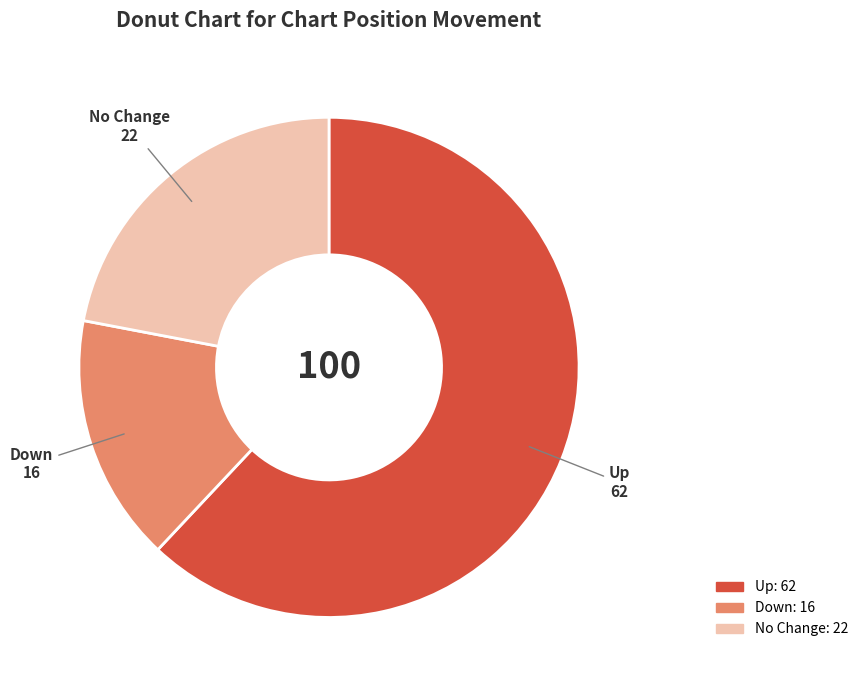

What is the smallest slice in the pie chart?

Down